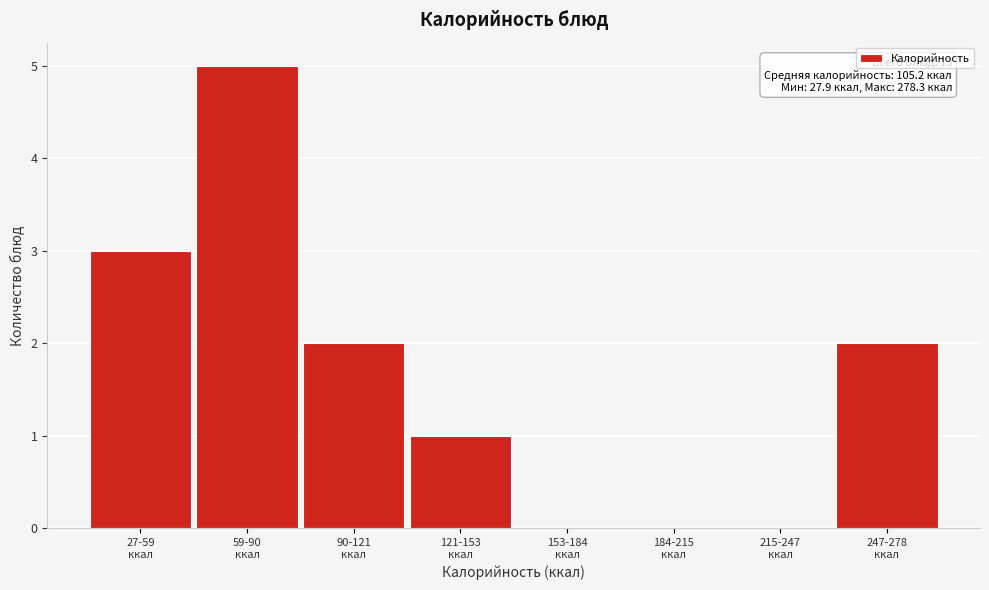

What is the greatest value displayed?

5